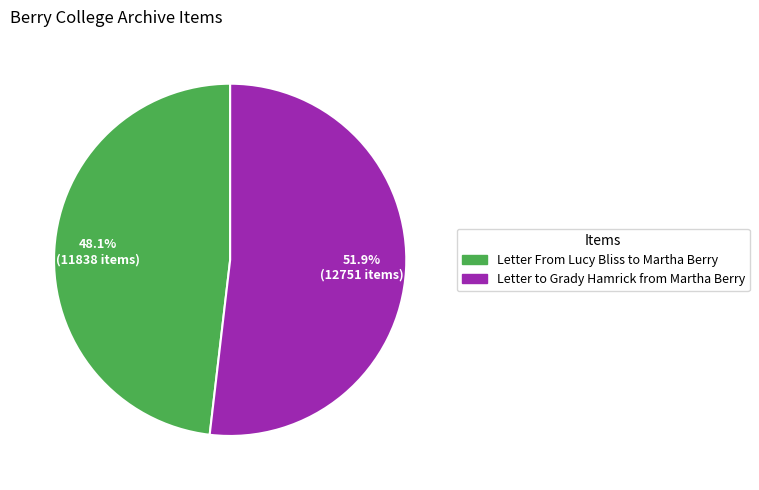

To the nearest percent, what is the difference between the largest and smallest slice percentages?

4%